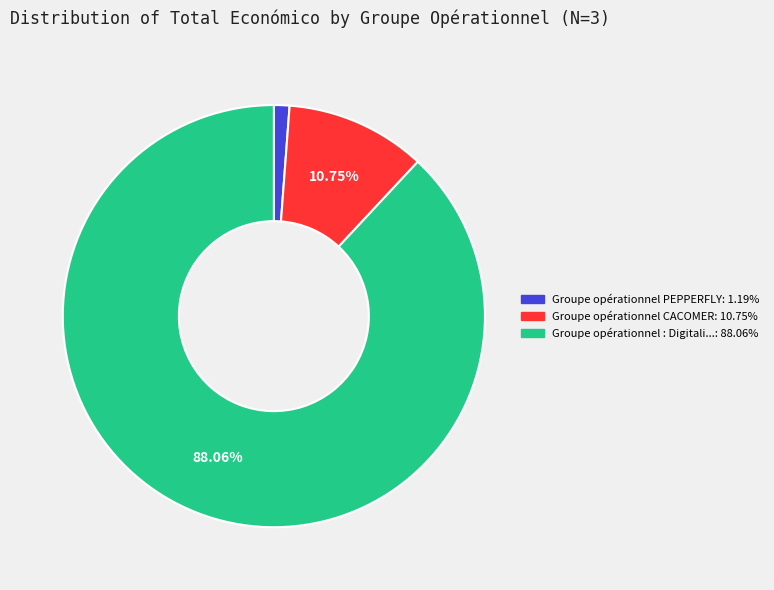

Is there a majority slice in this chart?

Yes